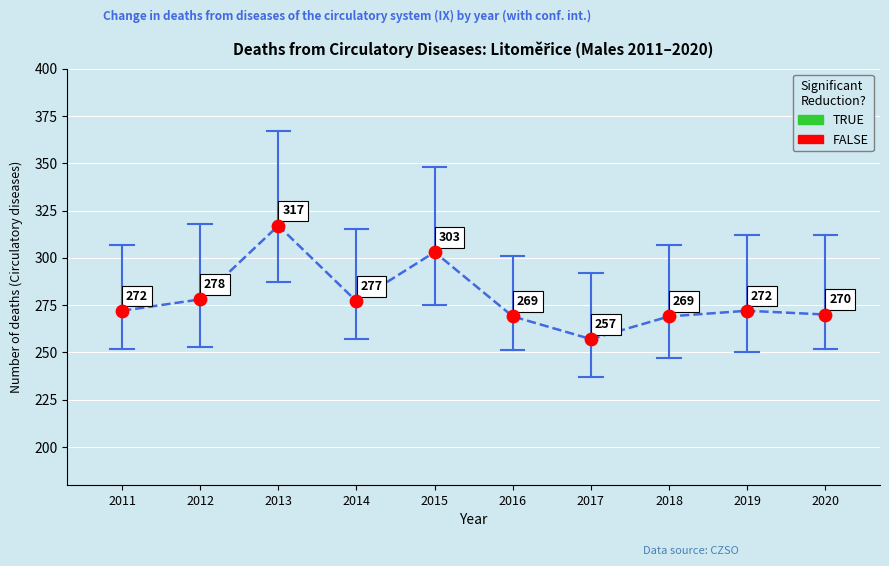

What is the range of Y values (max minus min)?

60